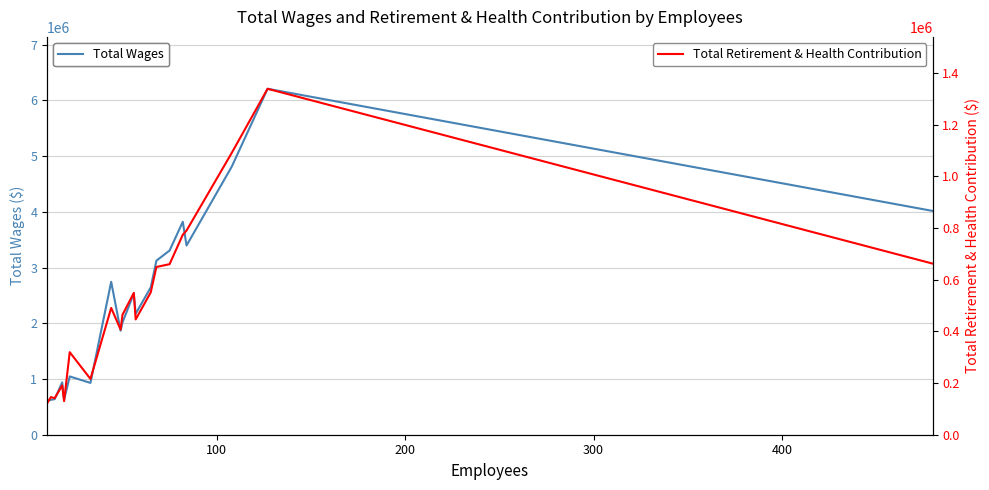

What is the highest value of the Total Retirement & Health Contribution series?

1339639